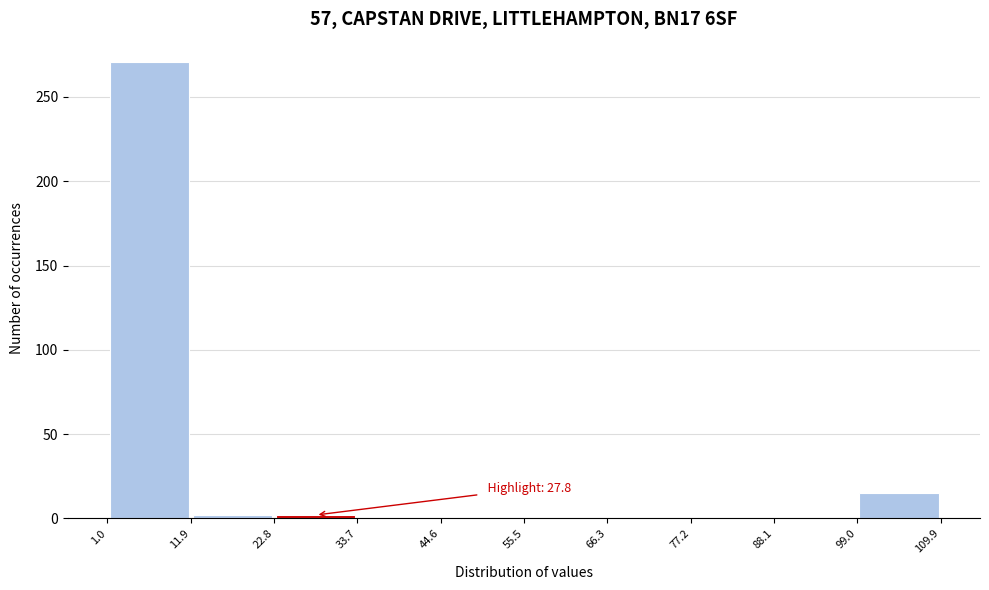

Over which range of the x-axis is the bar tallest?

1.0 to 11.9